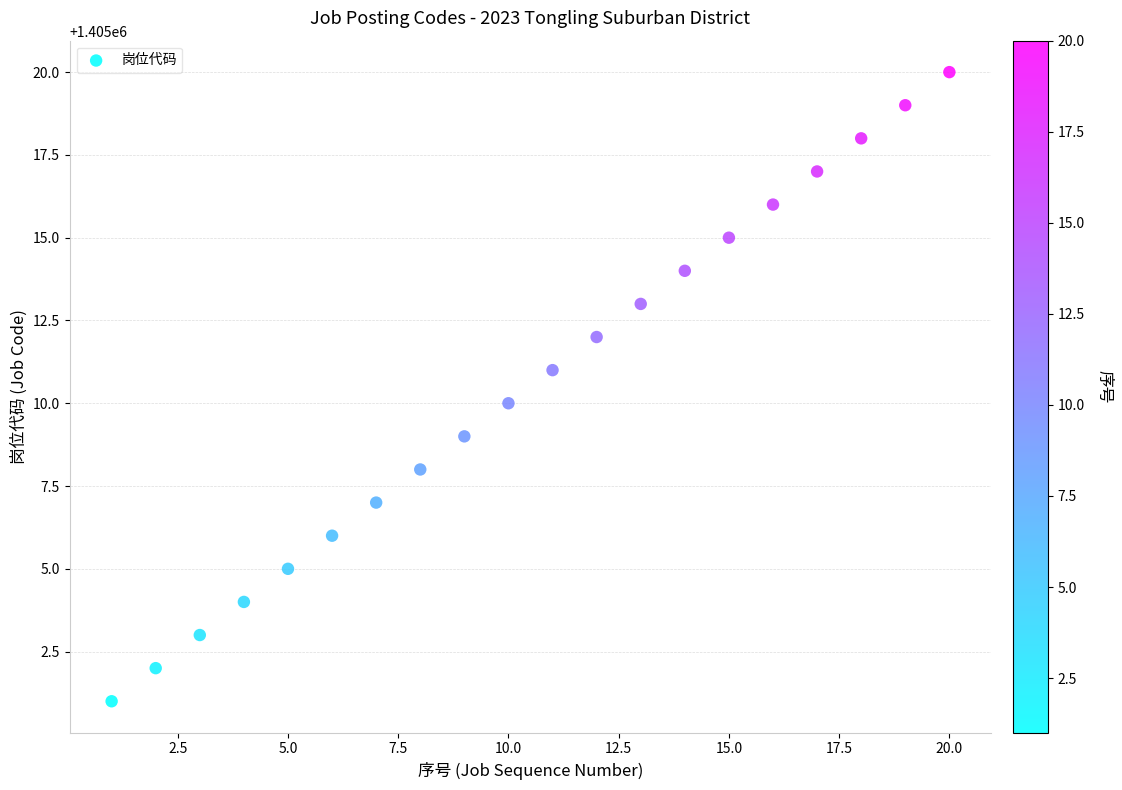

What is the range of X values (max minus min)?

19